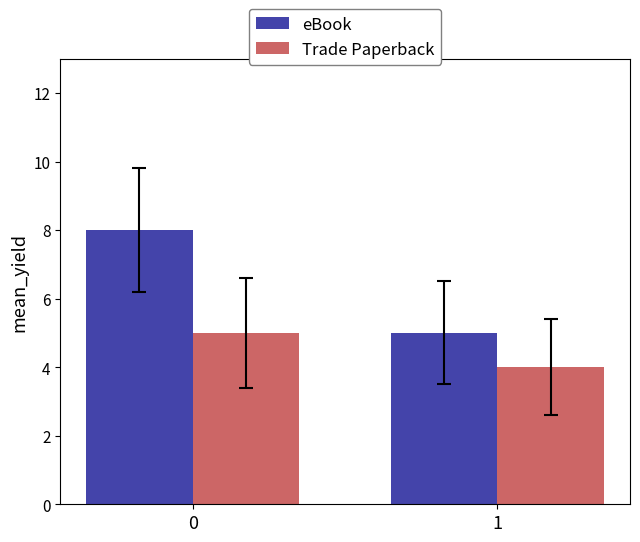

Which series has the largest range (max minus min)?

eBook